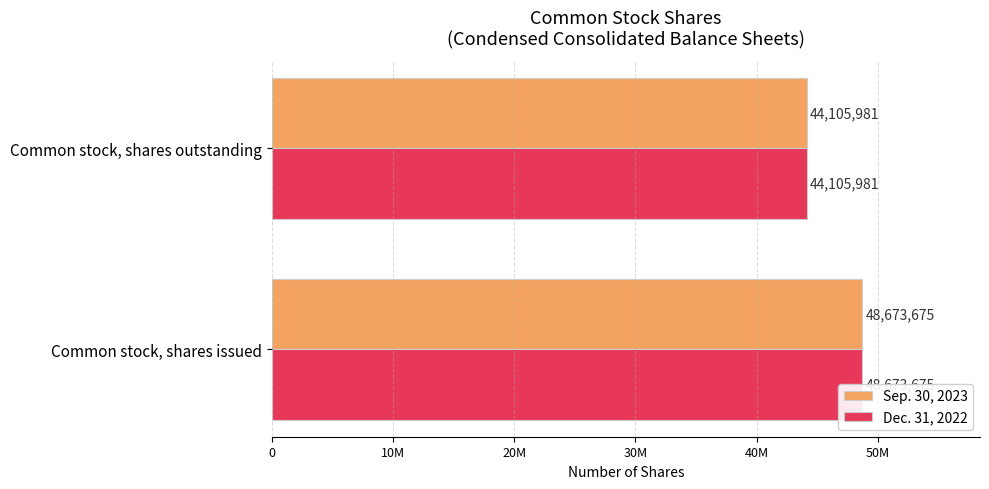

Reading right to left, list all the values displayed in this chart.

Sep. 30, 2023: 44105981	48673675
Dec. 31, 2022: 44105981	48673675